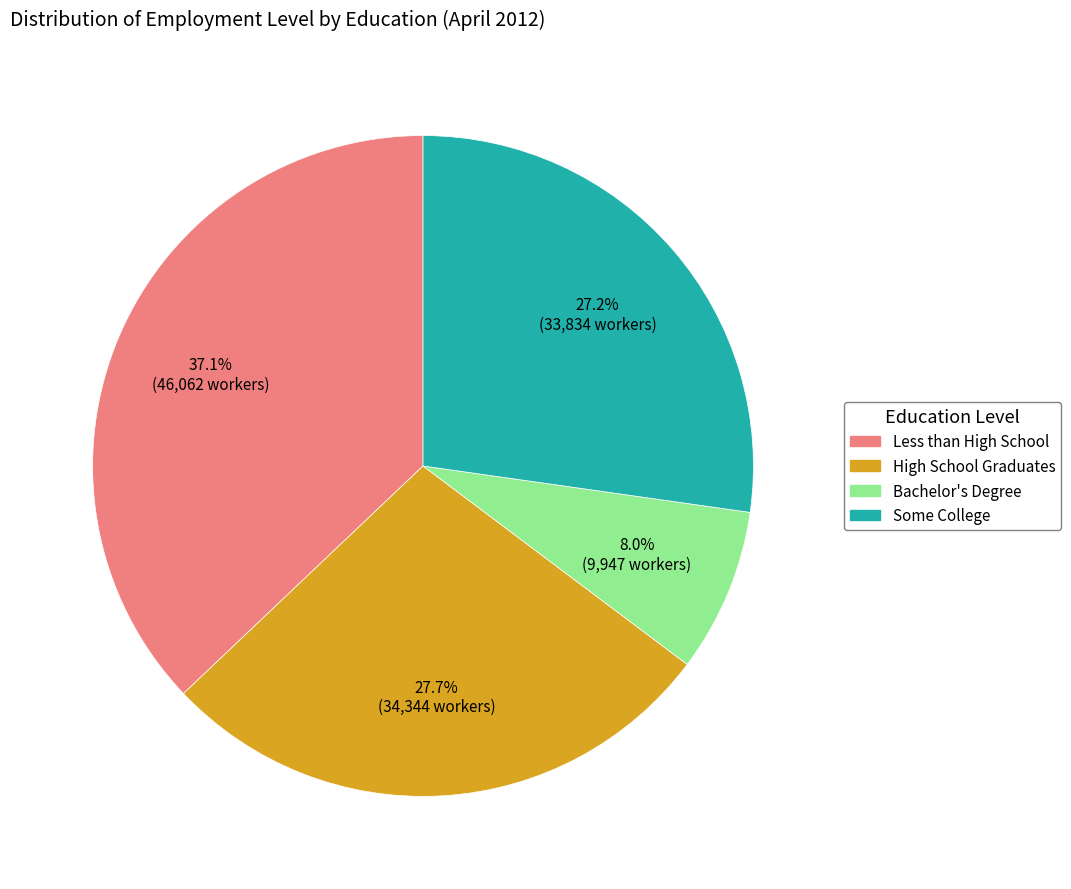

To the nearest percent, what is the combined percentage of Less than High School and High School Graduates?

65%